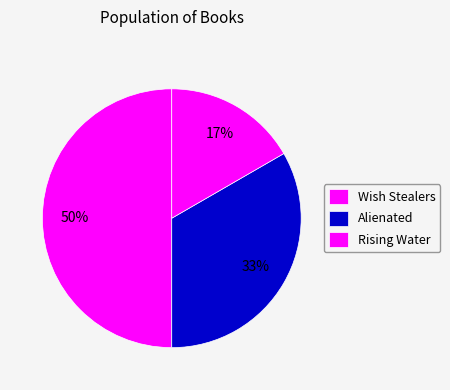

What is the change in value from Wish Stealers to Alienated?

-1